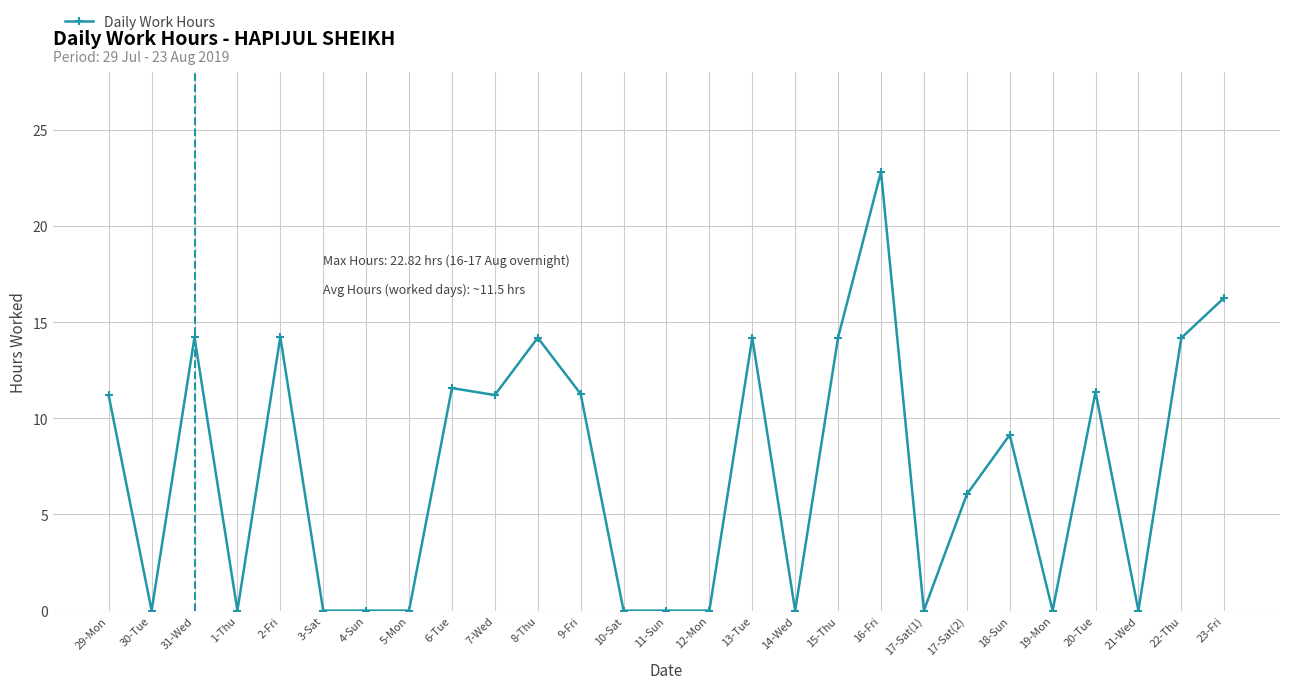

What is the average value?

7.3